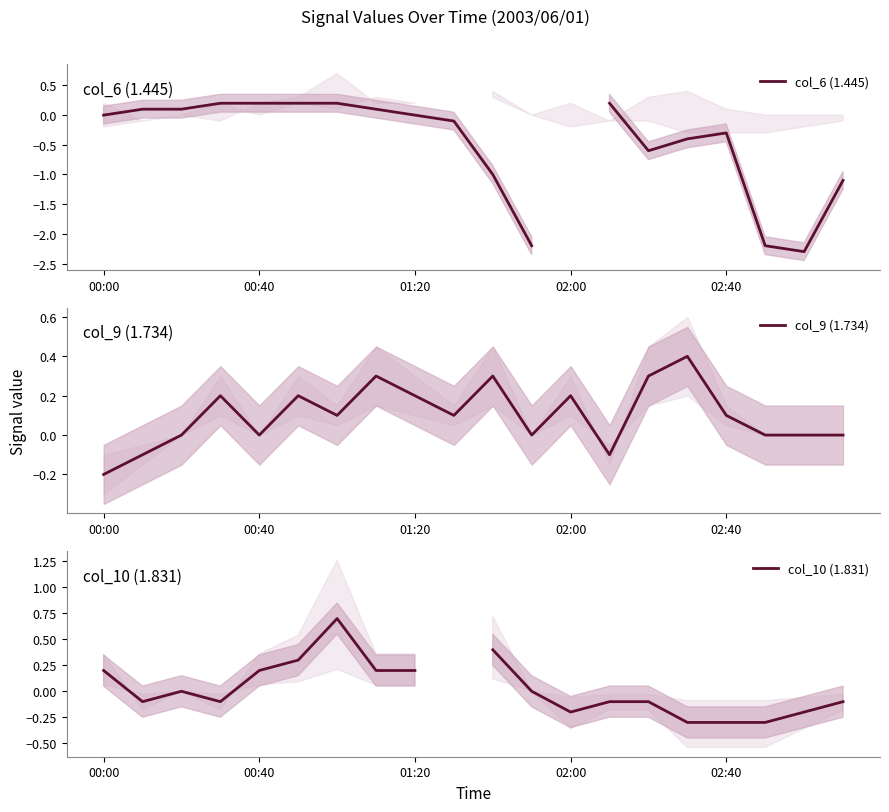

At which label does col_9 (1.734) reach its minimum?

00:00